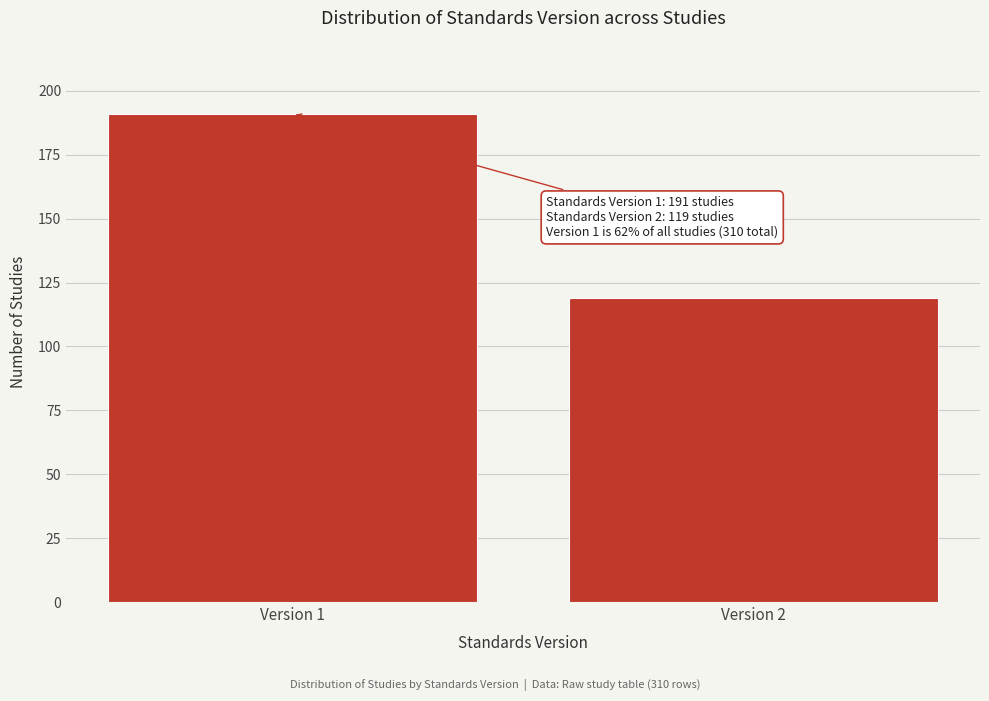

Reading left to right, extract all data points from this chart.

Version 1=191	Version 2=119